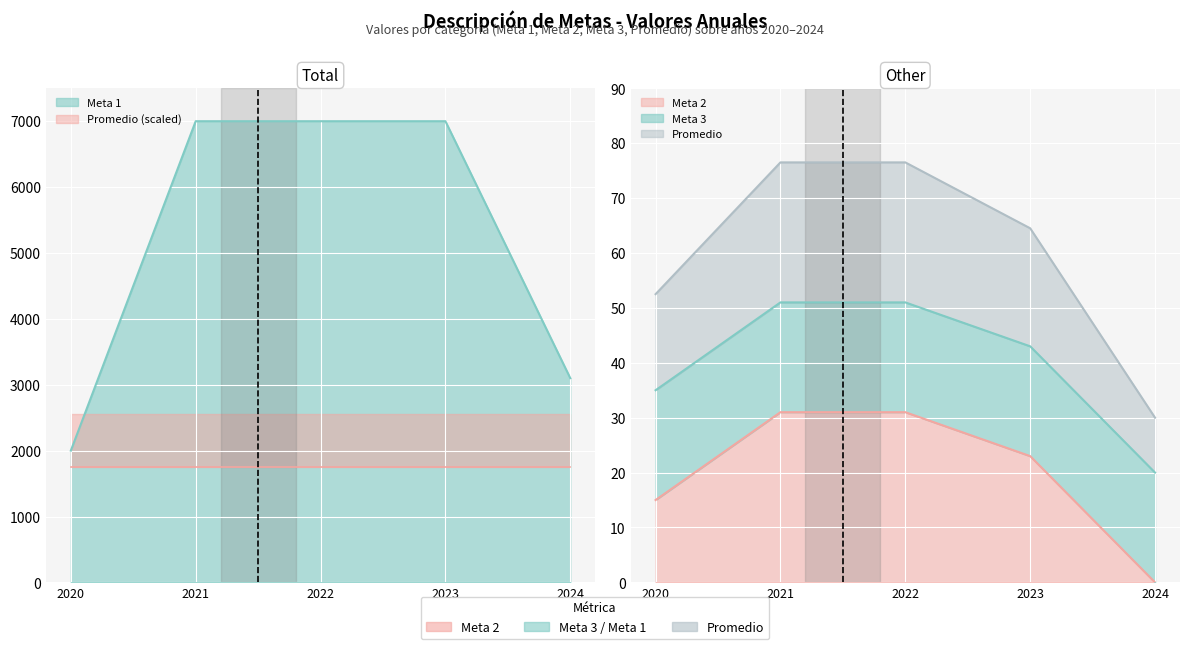

True or false: Promedio has more than 2 interior local peaks.

False